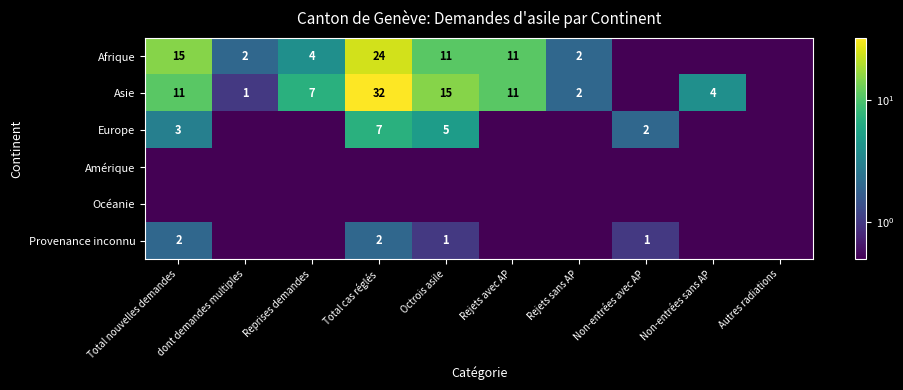

The value of Afrique at Total cas réglés is 6.4. True or false?

False